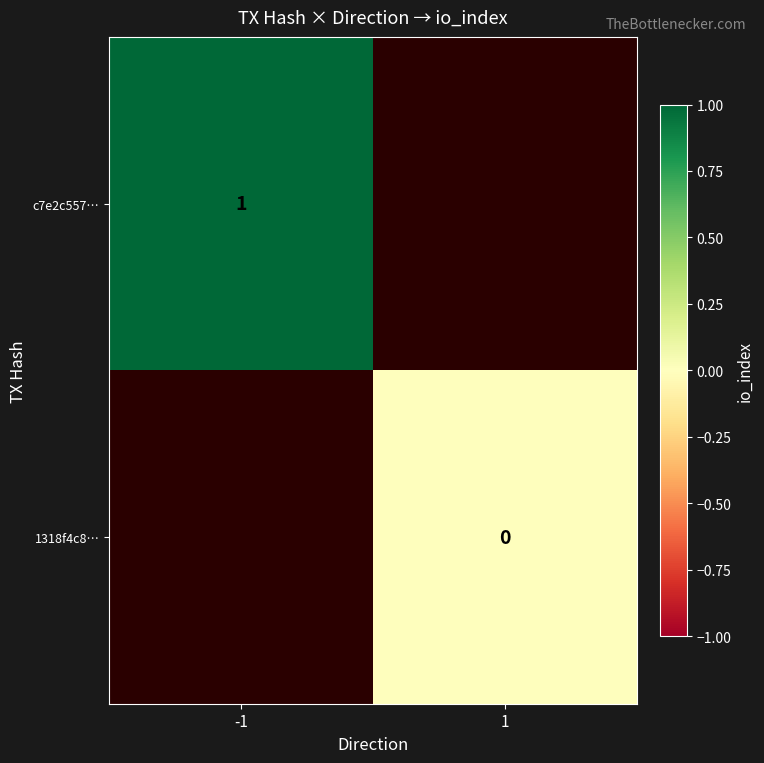

Which label corresponds to the largest value in the chart?

-1